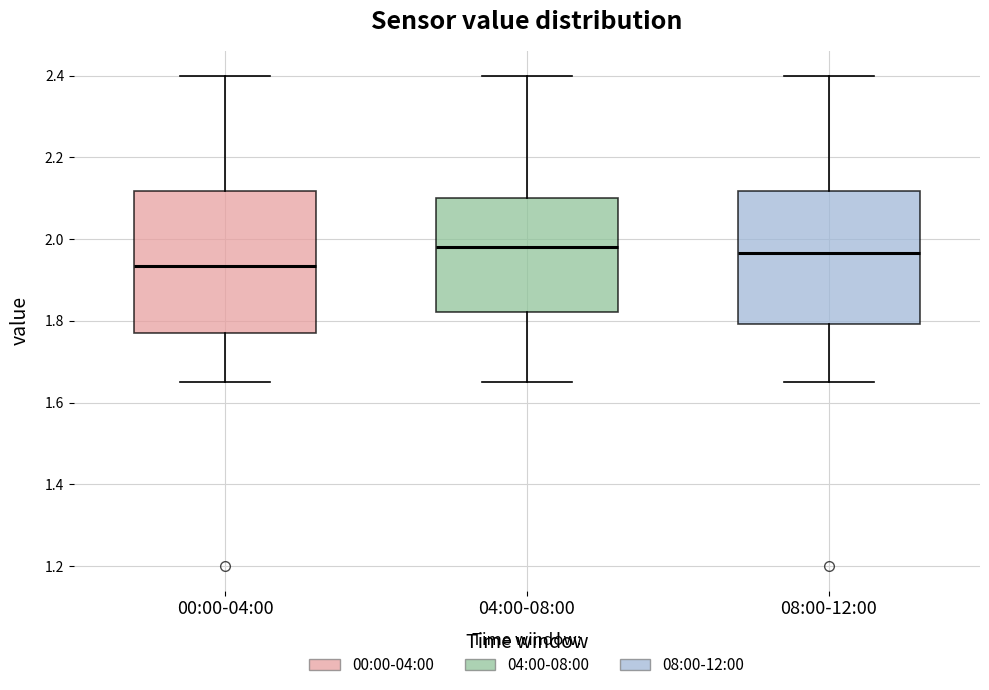

Reading left to right, transcribe this box plot: for each box, give where its median line is, the range the box spans, and where its two whiskers end, as read against the y-axis. The values are not printed on the chart, so give them approximately, as read against the axis.

00:00-04:00: median 1.94, box 1.78 to 2.12, whiskers 1.66 to 2.40
04:00-08:00: median 1.98, box 1.82 to 2.10, whiskers 1.66 to 2.40
08:00-12:00: median 1.96, box 1.80 to 2.12, whiskers 1.66 to 2.40